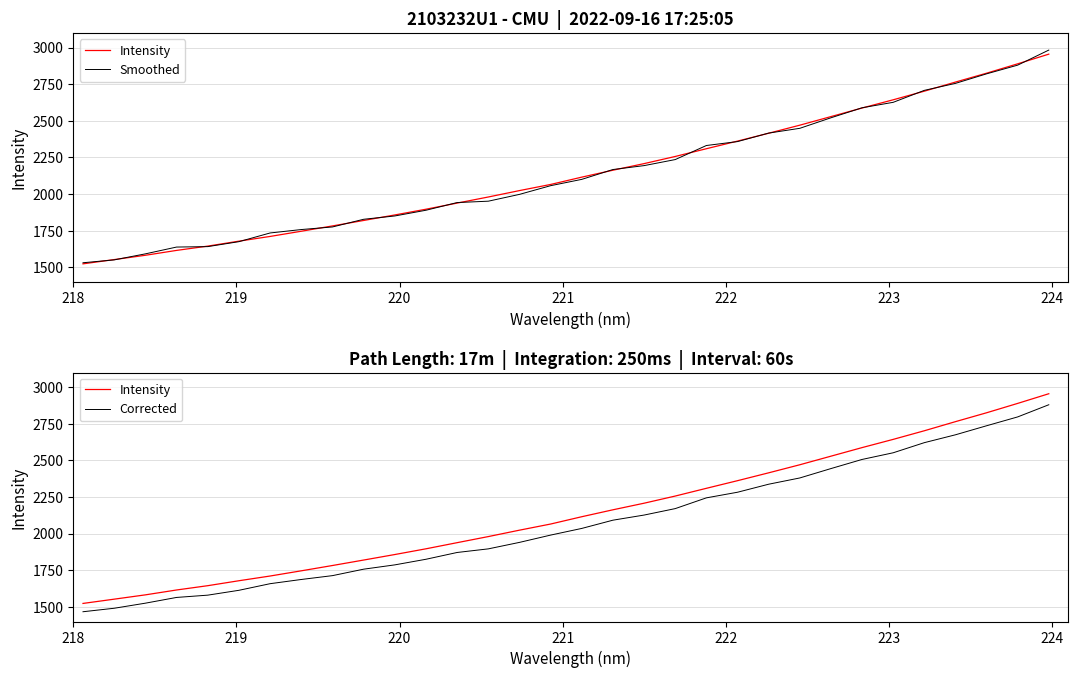

True or false: Corrected and Intensity cross at least once.

False